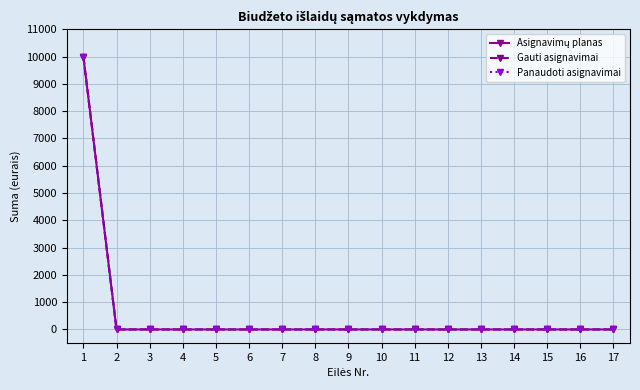

Is this an area chart (filled region under the line)?

No